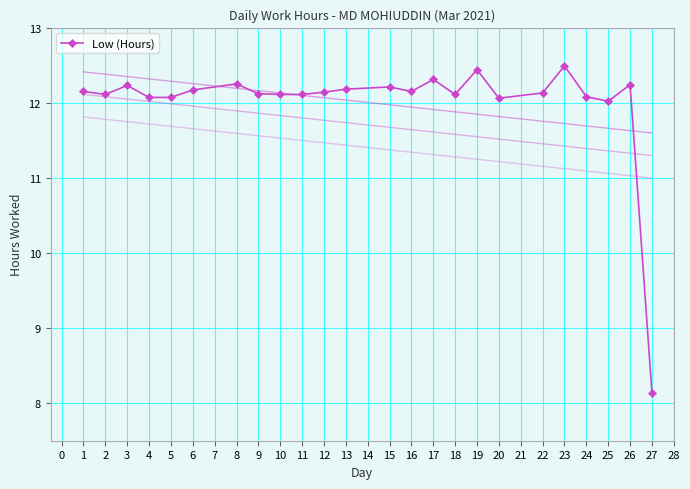

True or false: Low (Hours) has more than 0 interior local peaks.

True